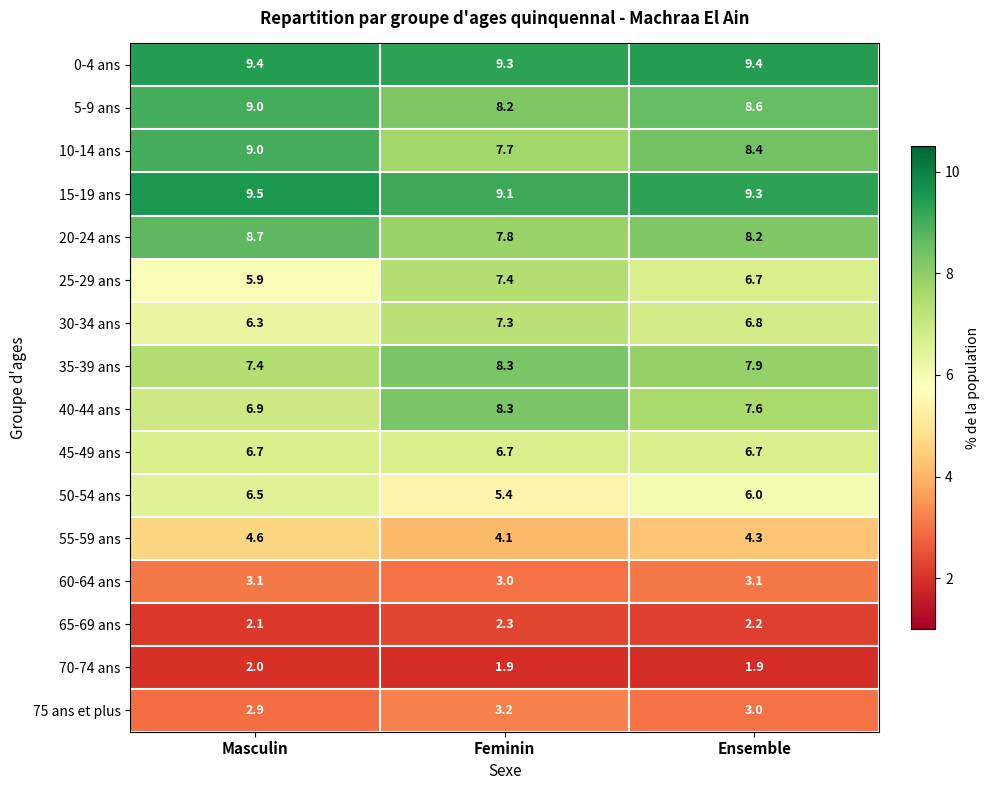

True or false: 40-44 ans has a value of 7.6 at Ensemble.

True